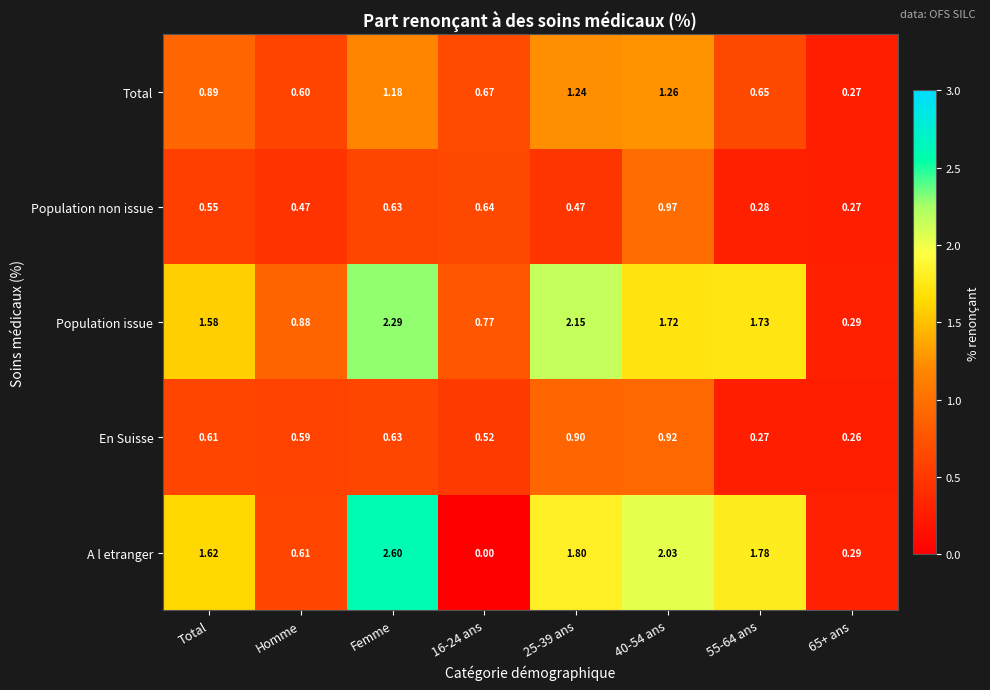

At 16-24 ans, list the series in order from smallest to largest.

A l etranger, En Suisse, Population non issue, Total, Population issue